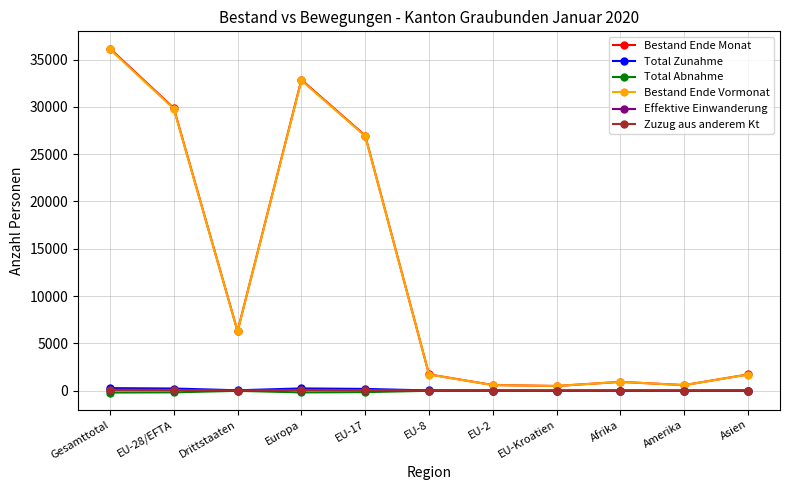

True or false: Bestand Ende Vormonat and Total Abnahme intersect in this chart.

False